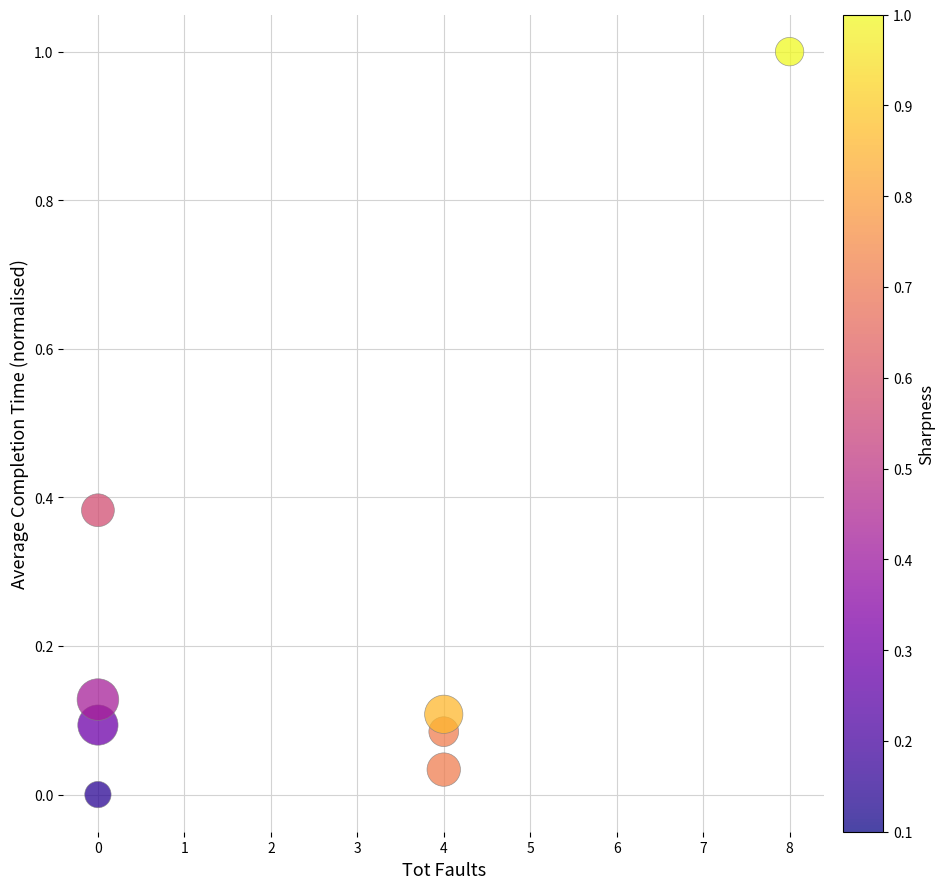

What is the average X value?

2.5